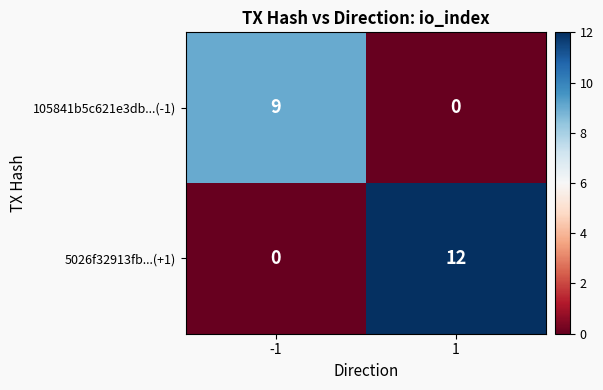

What is the difference between the maximum and minimum values in the 105841b5c621e3db...(-1) series?

9